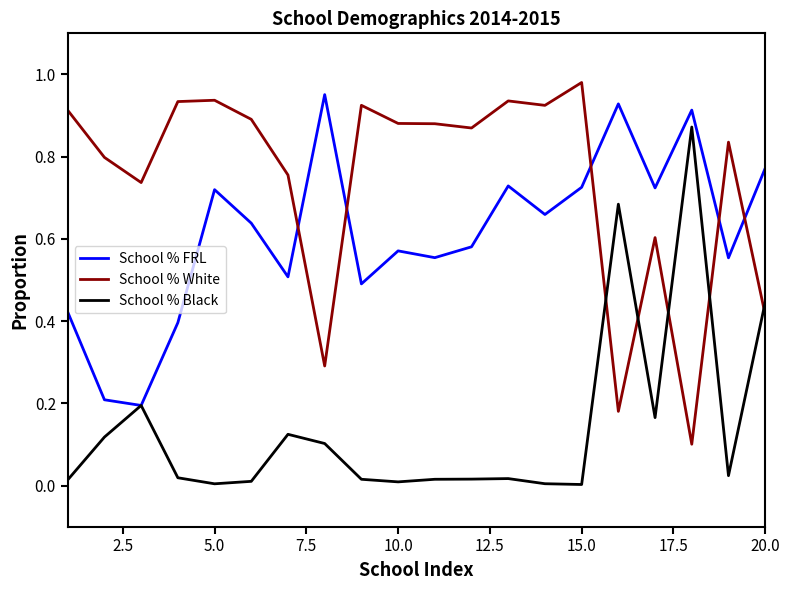

True or false: School % Black and School % White intersect in this chart.

True